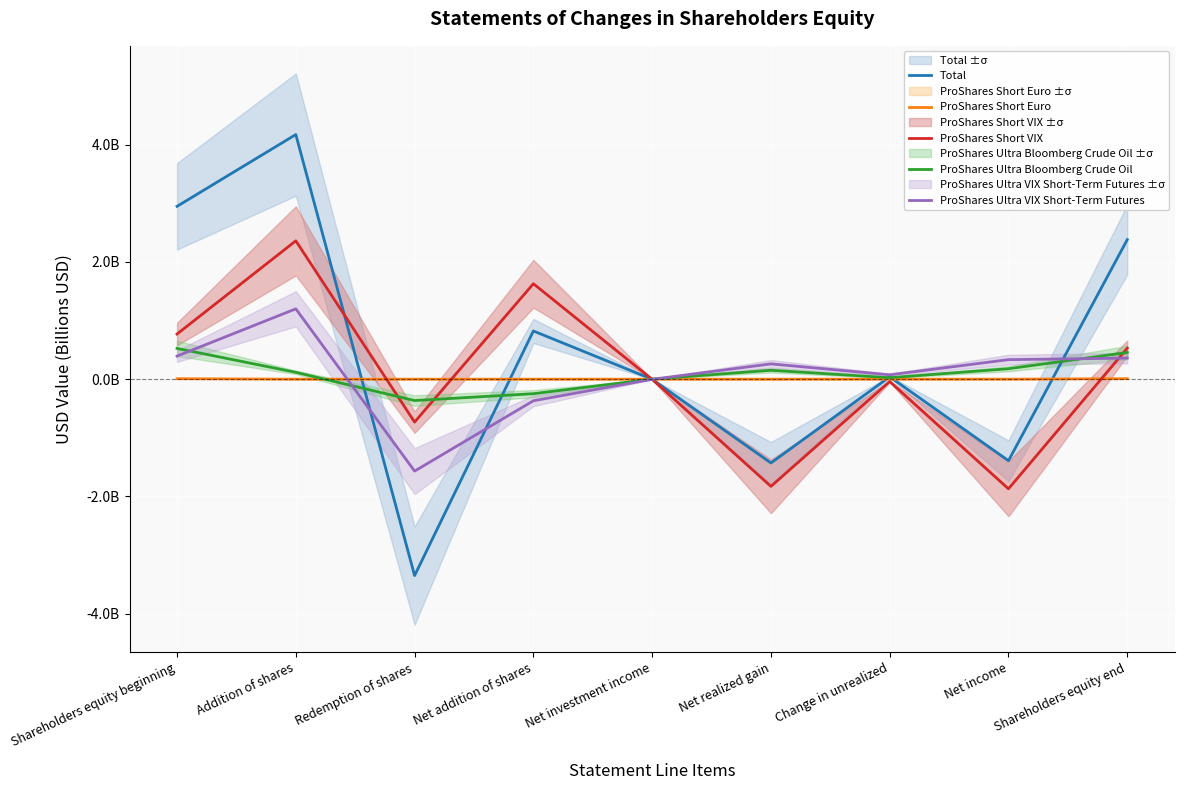

What is the maximum value shown in the chart?

4.2